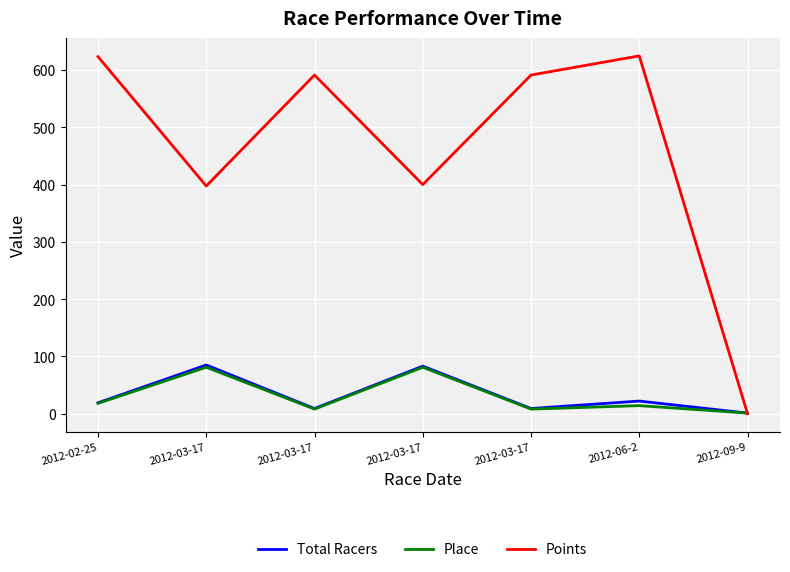

Which has a higher value, 2012-03-17 or 2012-02-25?

2012-03-17